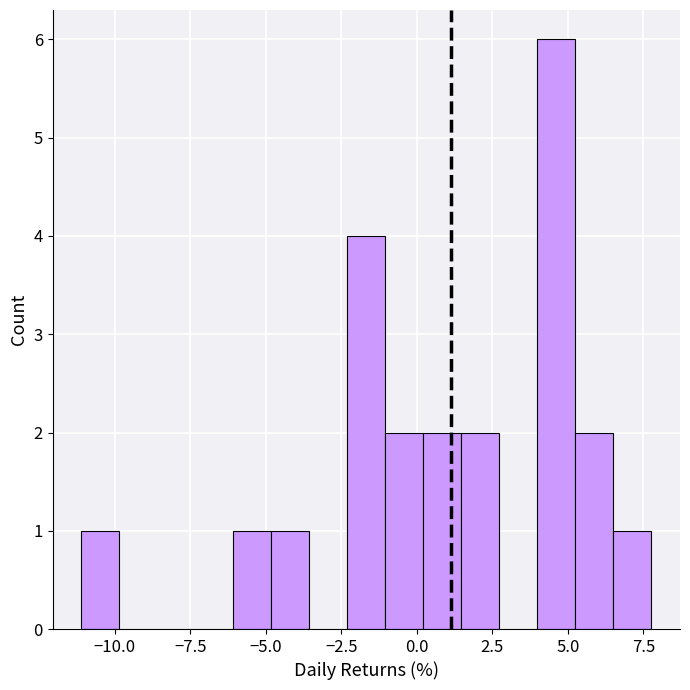

Around what value on the x-axis is the tallest bar? Give the approximate position of its centre, as read against the axis.

4.5